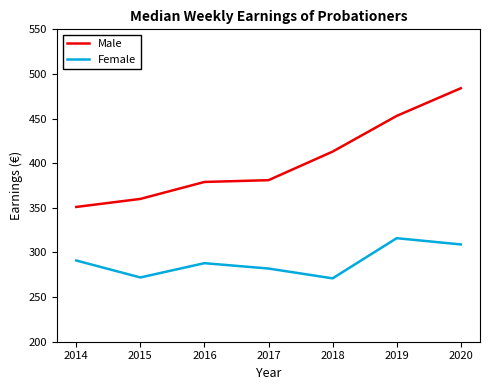

What is the sum of the Male values at 2017 and 2019?

834